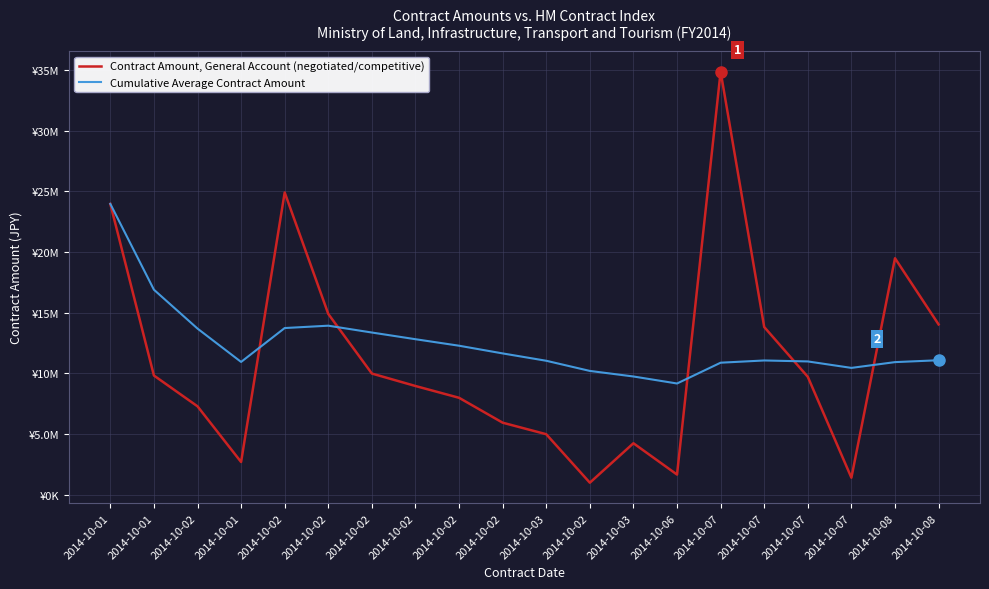

What are all the series names shown in the legend?

Contract Amount, General Account (negotiated/competitive), Cumulative Average Contract Amount